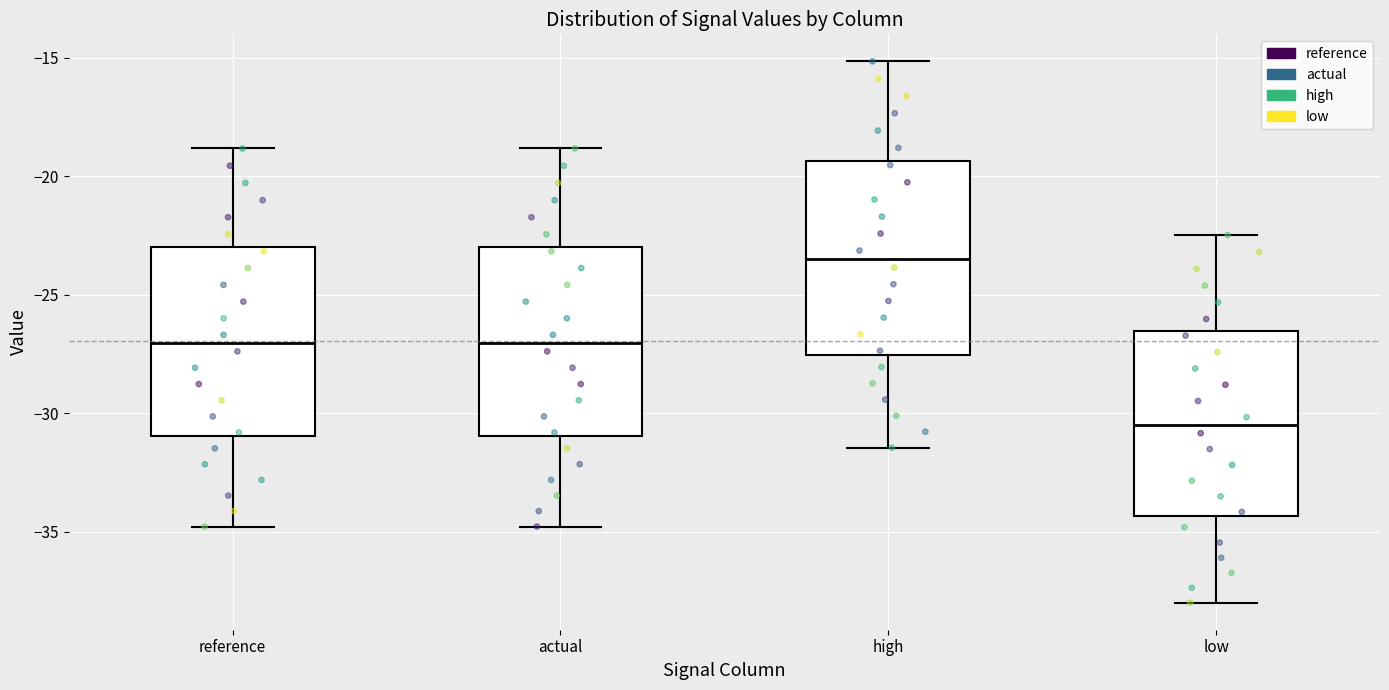

Where is the lower edge of the box for high on the y-axis? The values are not printed on the chart, so give them approximately, as read against the axis.

-27.5